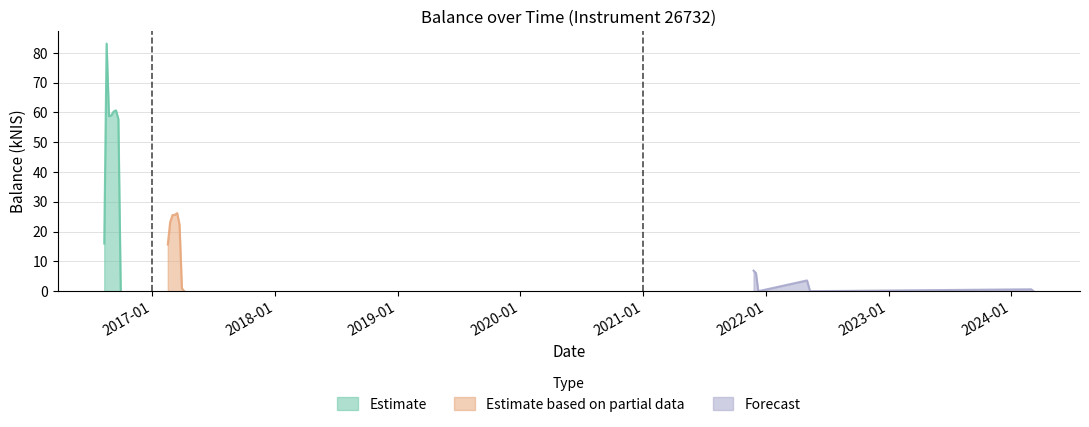

True or false: the data shows 59.1 at 2016-09-01.

True